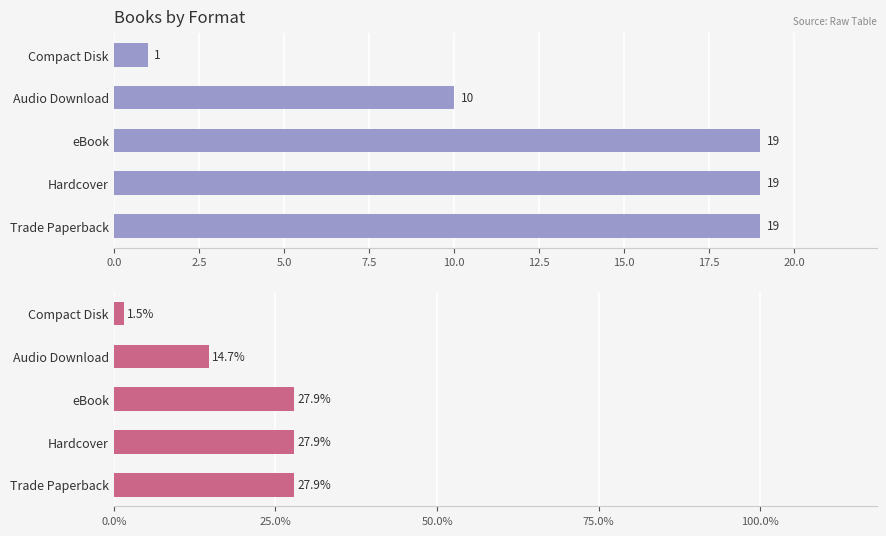

True or false: Percentage has a value of 39.1 at Trade Paperback.

False